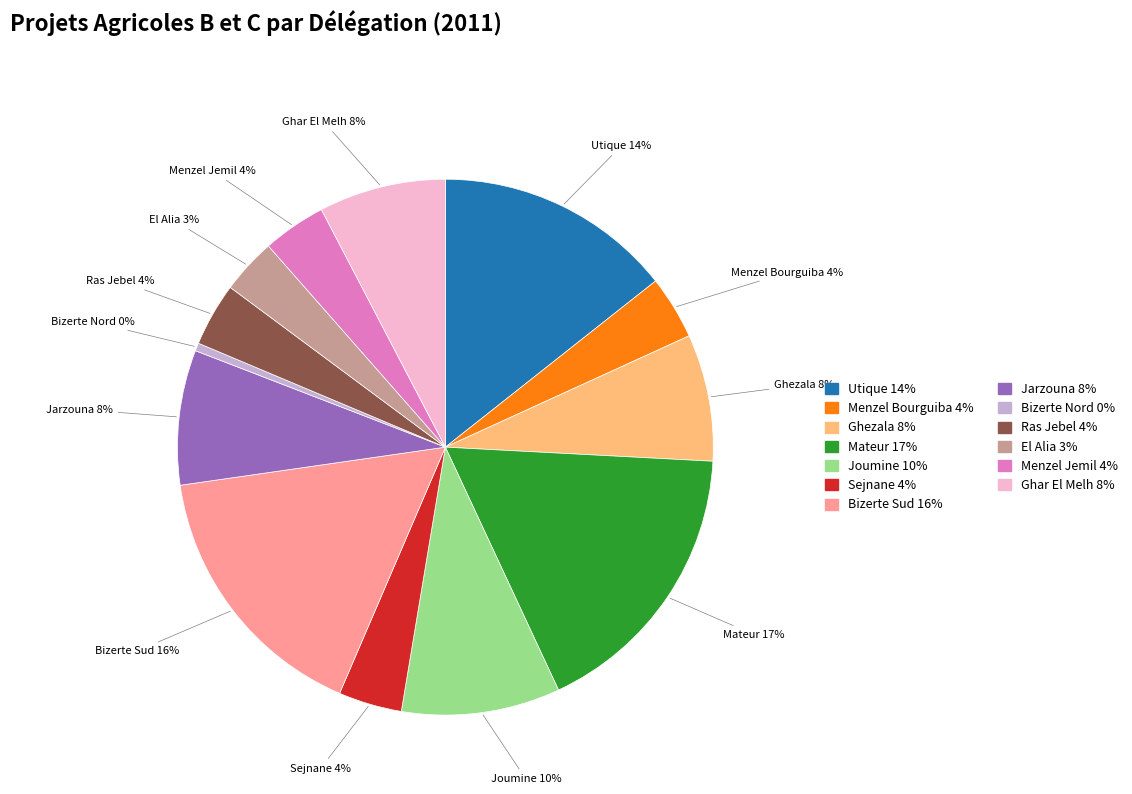

To the nearest percent, what is the average slice percentage?

8%